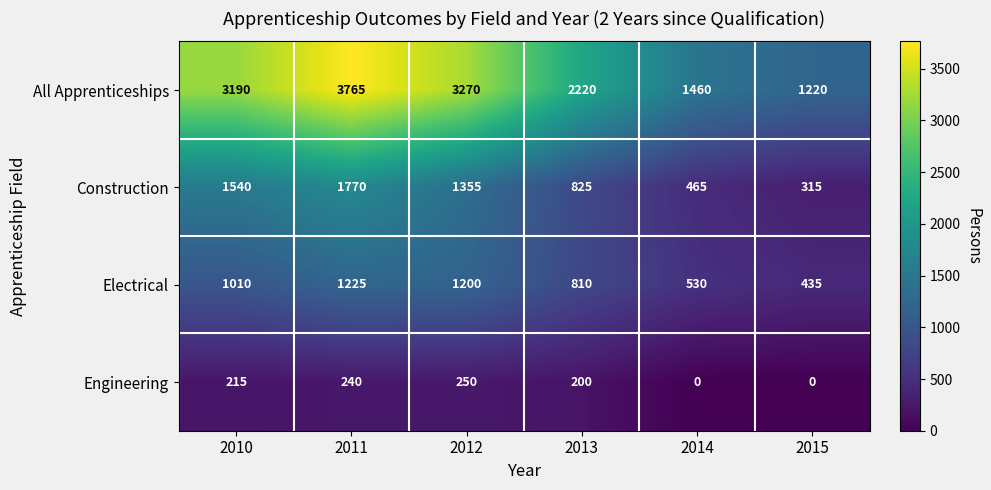

How many categories are shown in the chart?

6